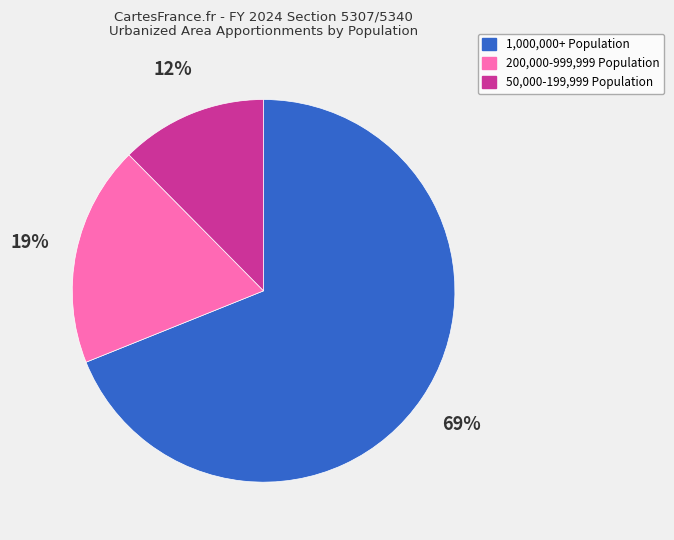

What percentage is the 200,000-999,999 Population slice, to the nearest percent?

19%